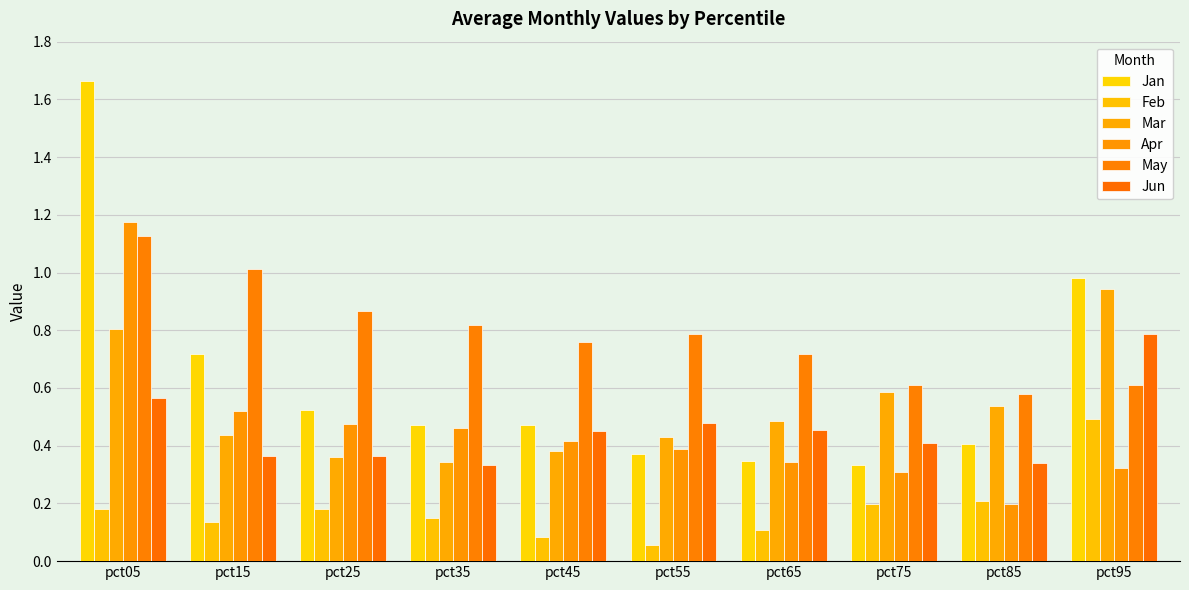

Are the bars horizontal?

No